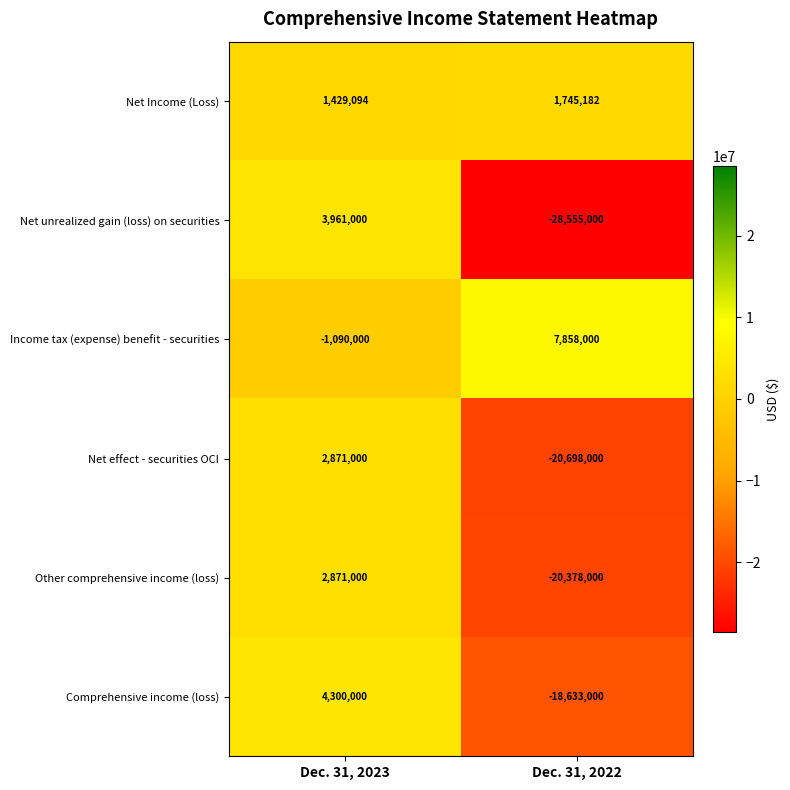

Count the number of data series in this chart.

6